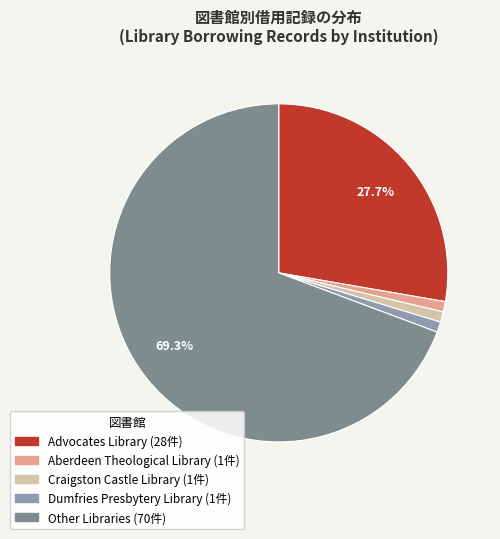

To the nearest percent, what portion does Dumfries Presbytery Library represent?

1%